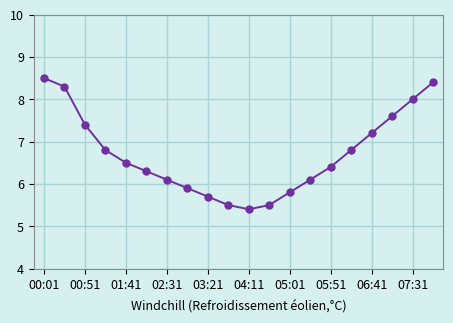

What is the difference between the maximum and second lowest values?

3.0